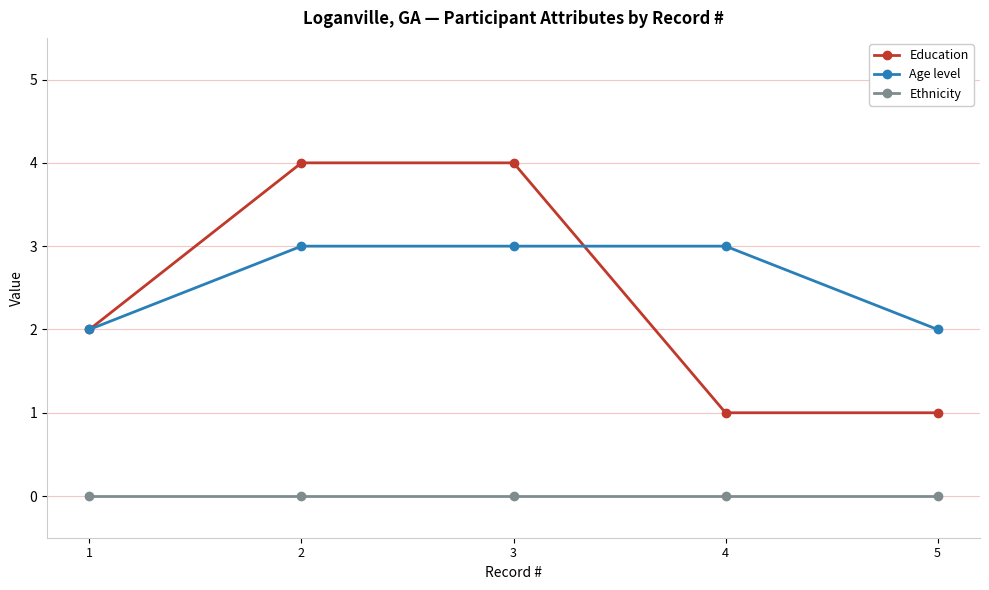

What are all the series names shown in the legend?

Education, Age level, Ethnicity